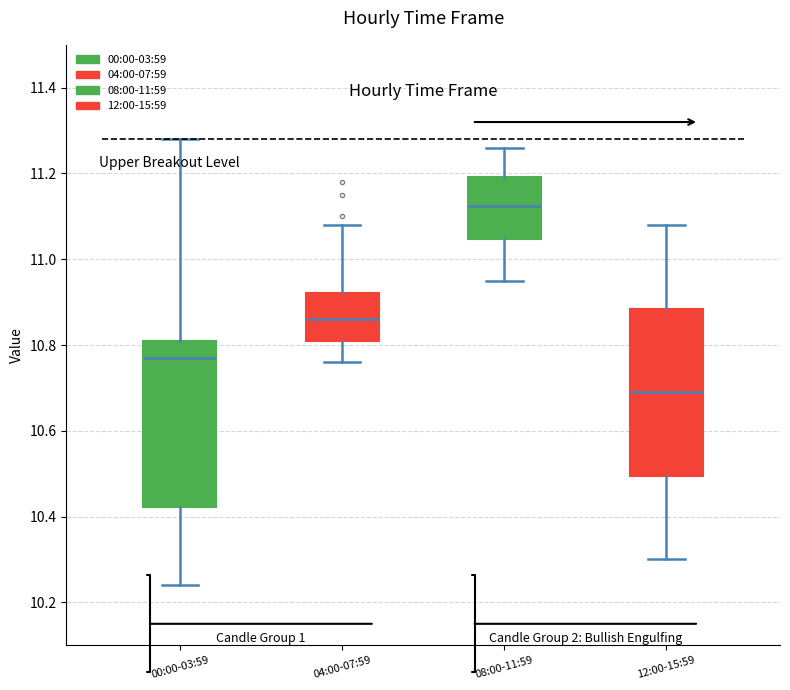

Reading left to right, read every box against the y-axis: the position of its median line, the range the box covers, and the ends of its whiskers. The values are not printed on the chart, so give them approximately, as read against the axis.

00:00-03:59: median 10.78, box 10.42 to 10.82, whiskers 10.24 to 11.28
04:00-07:59: median 10.86, box 10.82 to 10.92, whiskers 10.76 to 11.08
08:00-11:59: median 11.12, box 11.04 to 11.20, whiskers 10.96 to 11.26
12:00-15:59: median 10.70, box 10.50 to 10.88, whiskers 10.30 to 11.08